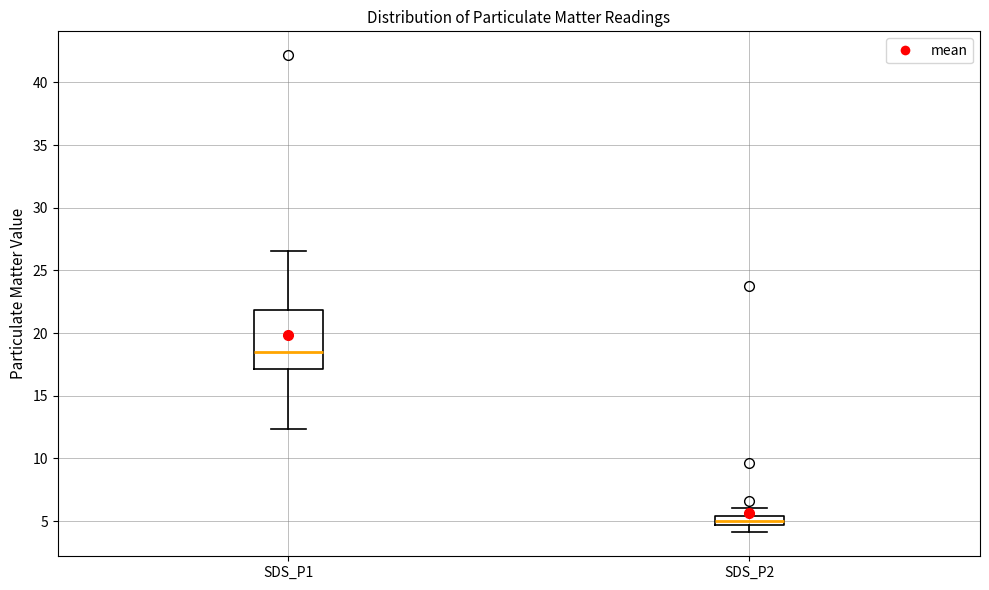

Where is the upper edge of the box for SDS_P1 on the y-axis? The values are not printed on the chart, so give them approximately, as read against the axis.

22.0